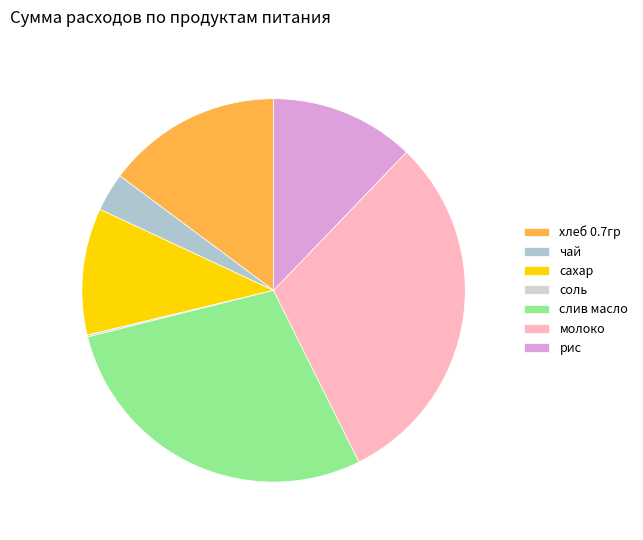

Which category has the smallest portion of the pie?

соль